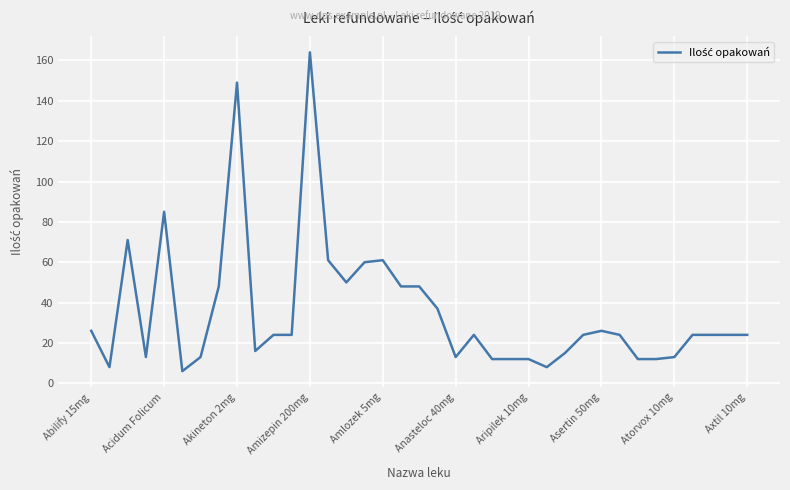

True or false: the data has more than 2 interior local peaks.

True